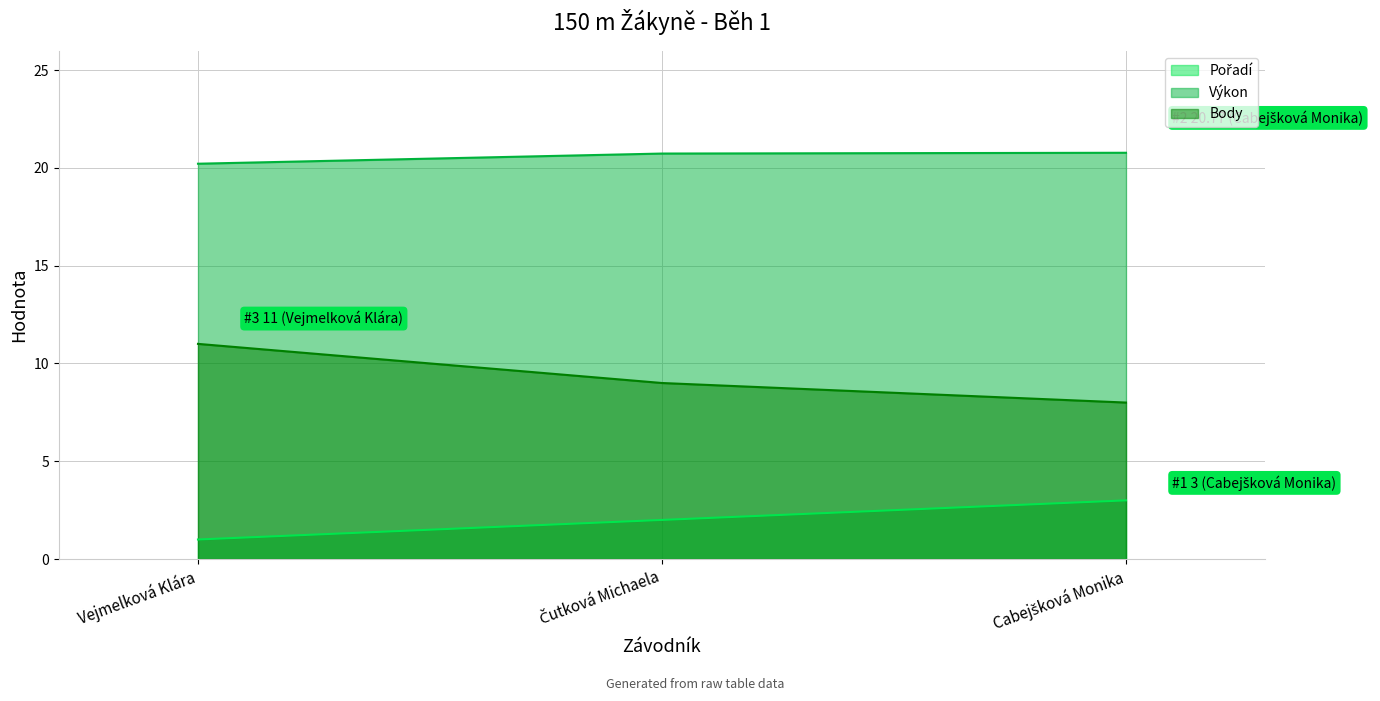

Rank the series at Čutková Michaela from lowest to highest value.

Pořadí (line), Body (line), Výkon (line)